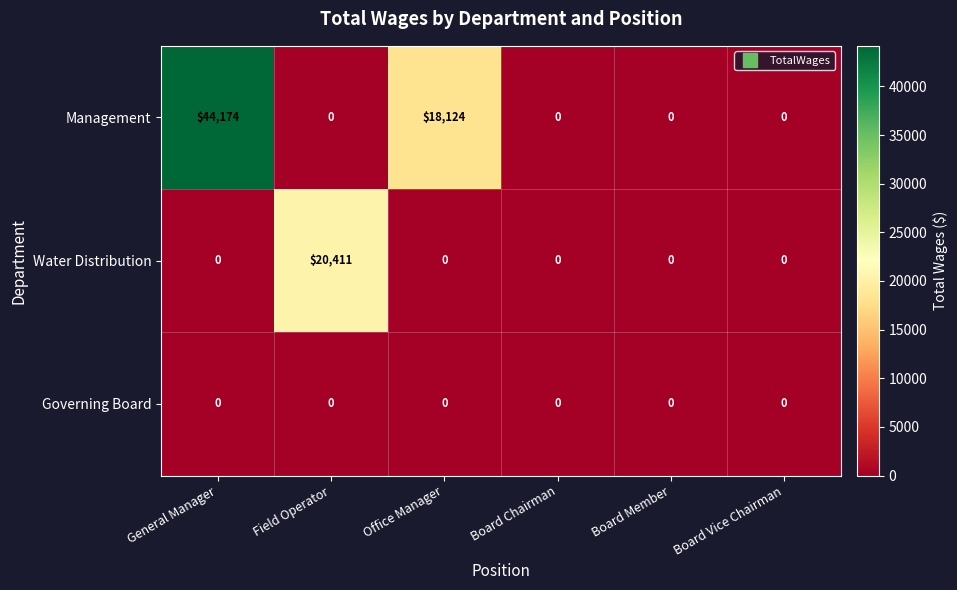

At which category does the chart reach its peak across all series?

General Manager